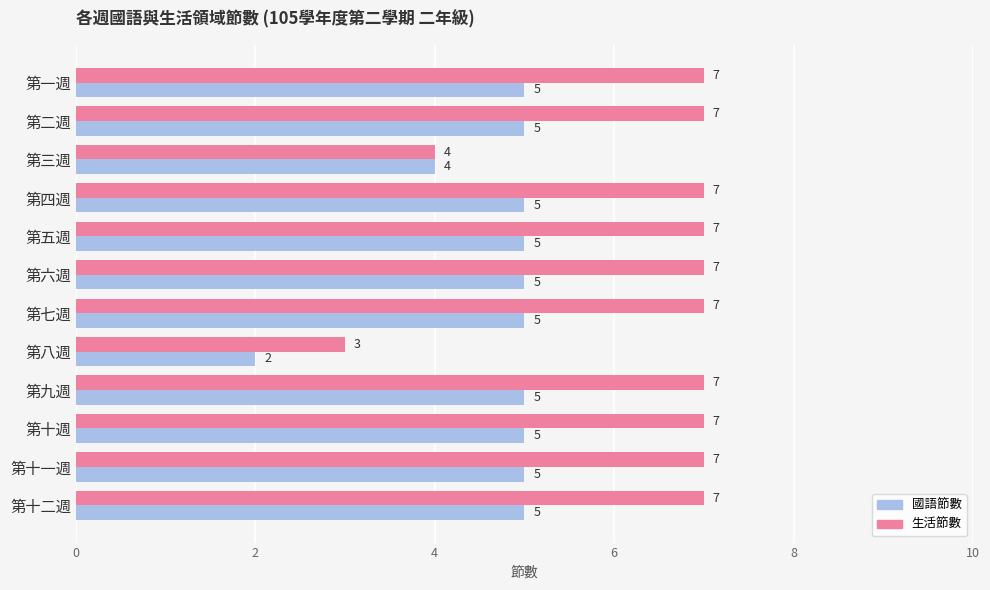

Is it true that 國語節數 equals 3 at 第十一週?

False